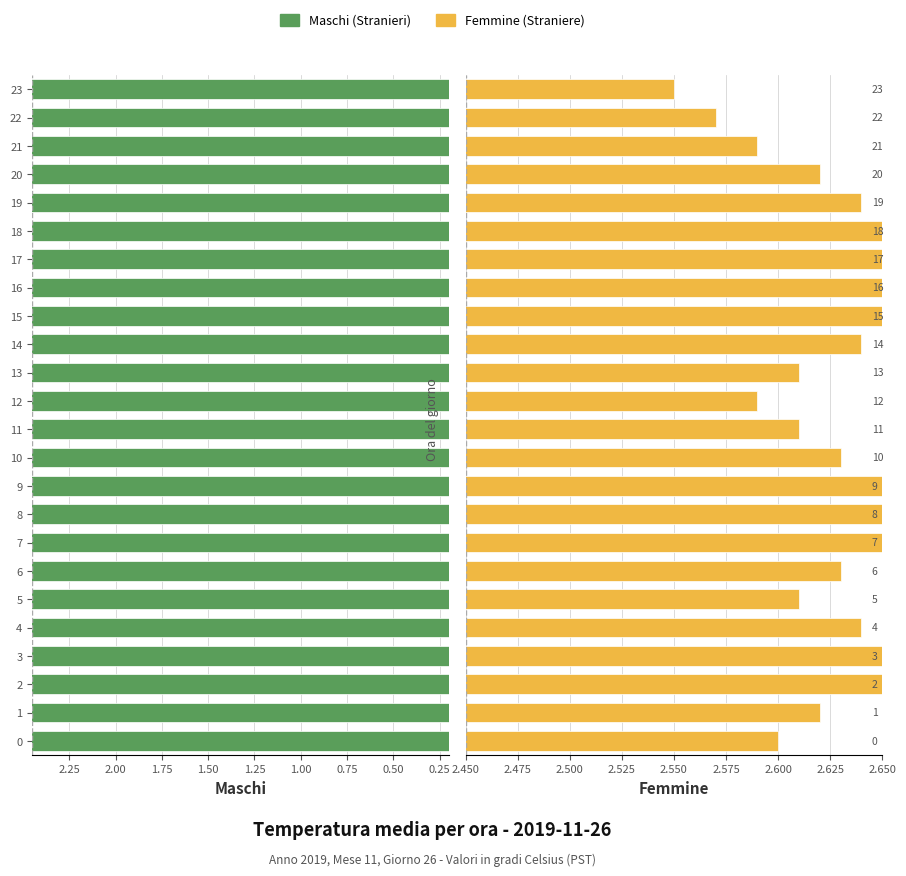

At how many categories does at least one series exceed 2?

24